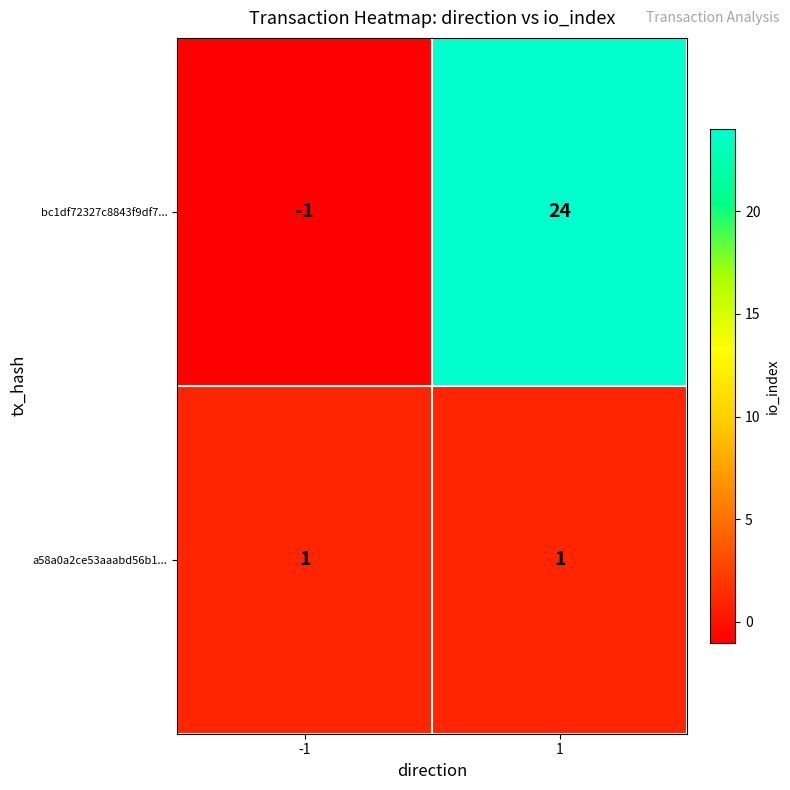

True or false: bc1df72327c8843f9df7... has a value of -1 at -1.

True